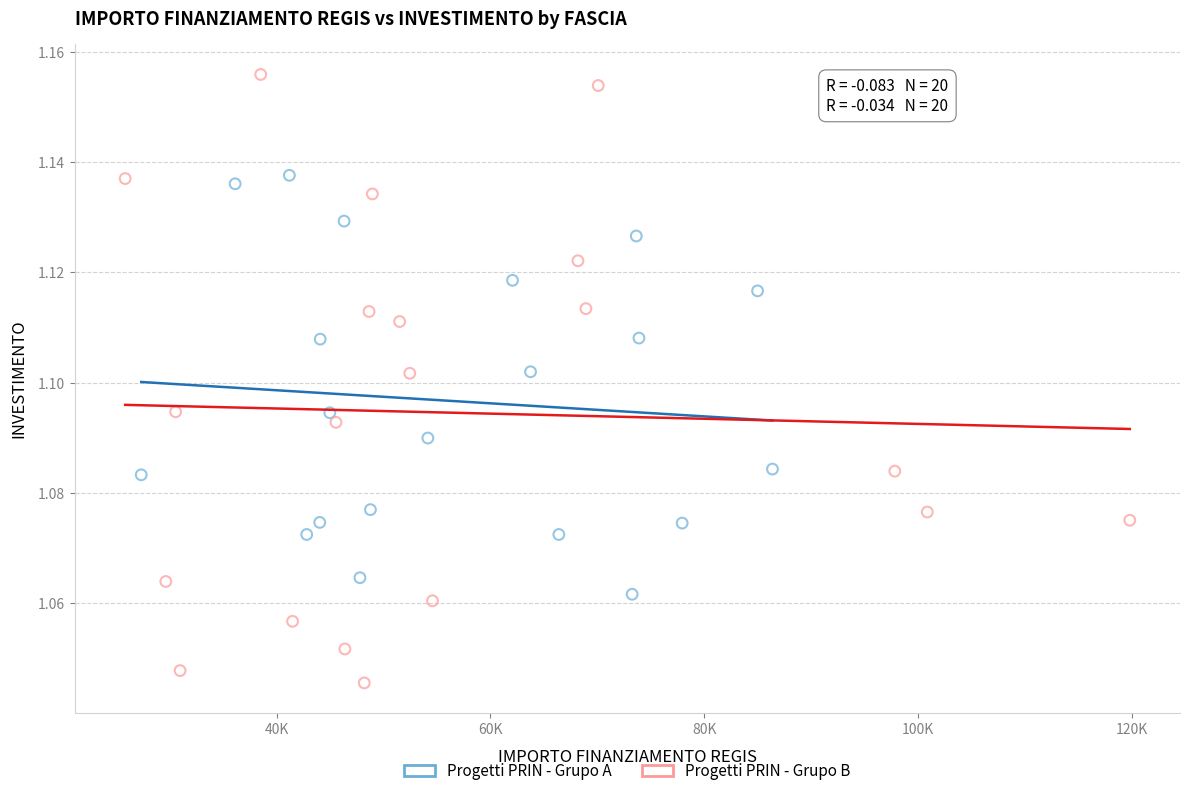

Which series contains the lowest Y value?

Progetti PRIN - Grupo B